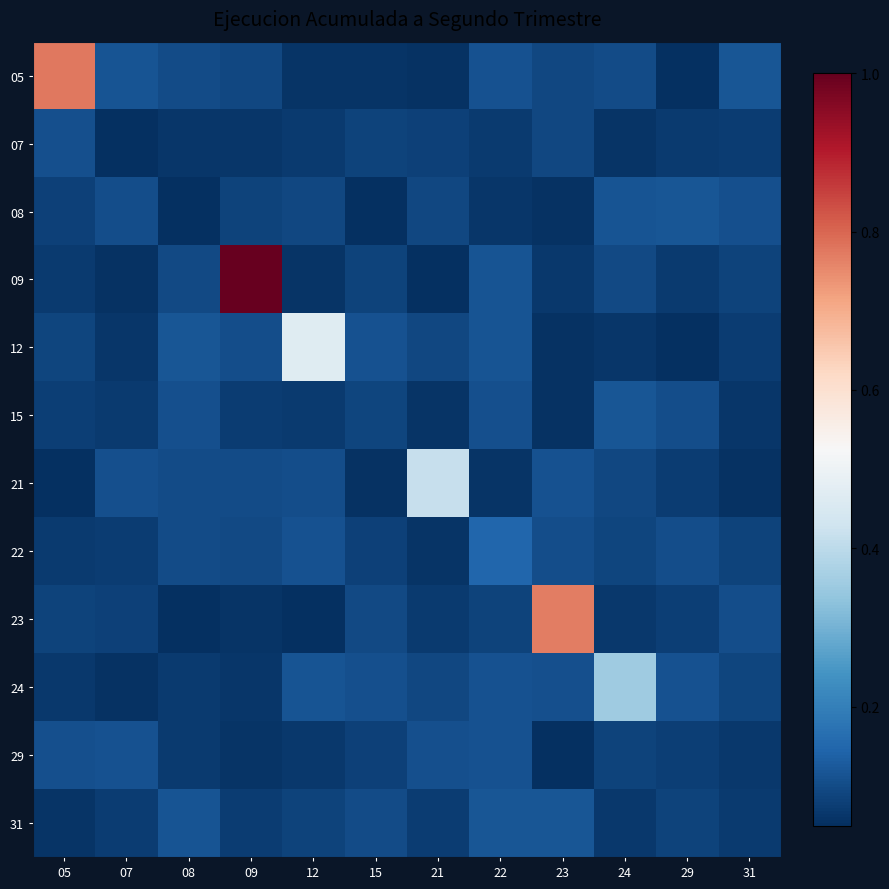

Which series changed the most between 07 and 12?

12